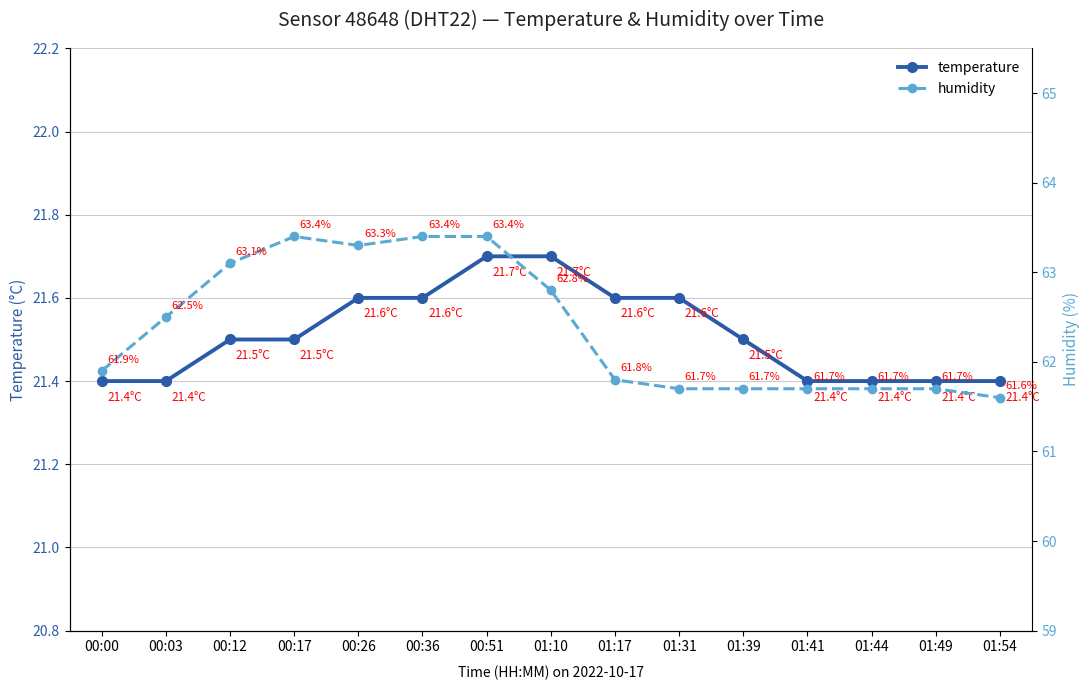

What is the greatest value displayed?

63.4